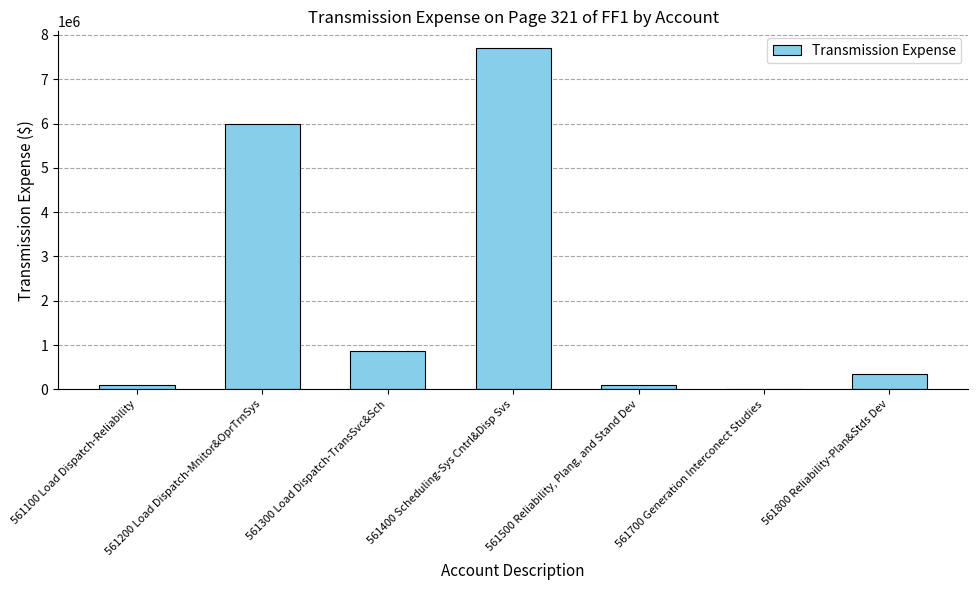

True or false: the data shows 2771 at 561700 Generation Interconect Studies.

True